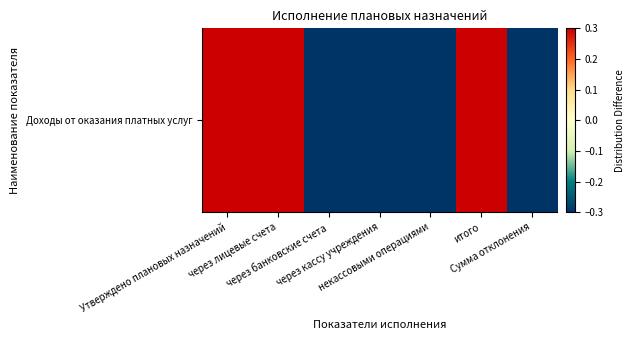

How many series are shown in this chart?

1